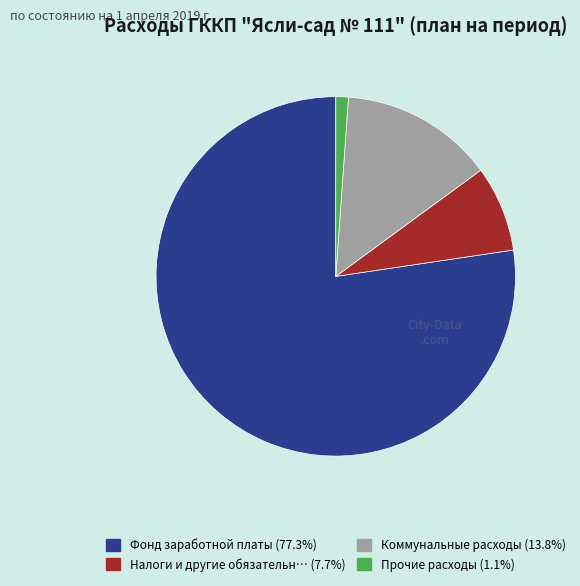

Is there a majority slice in this chart?

Yes